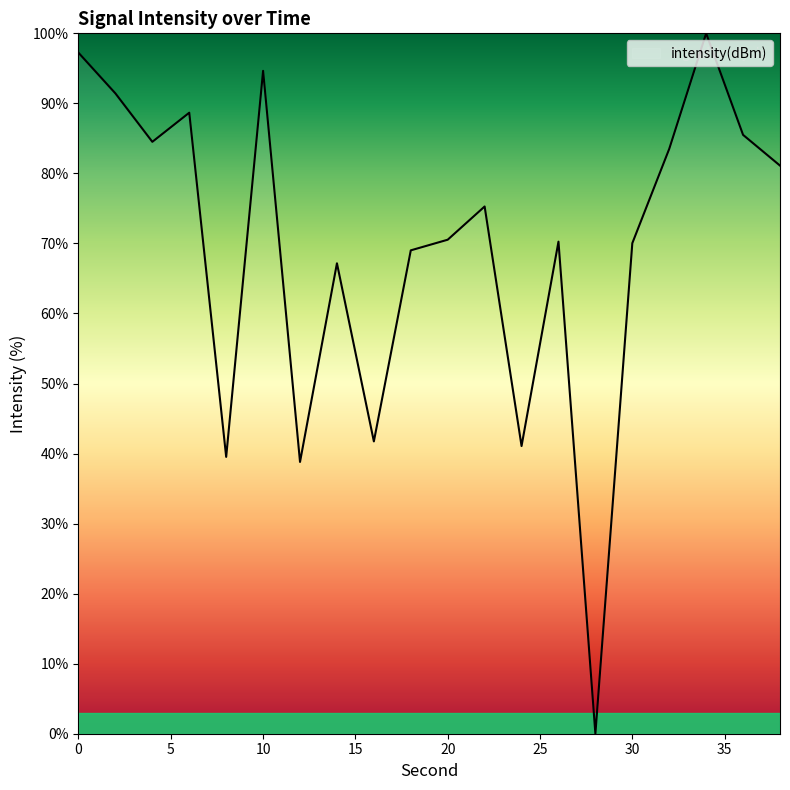

At which category does the chart reach its minimum across all series?

28